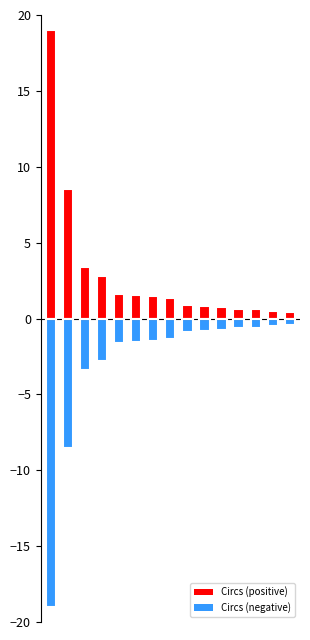

What is the sum of all Circs (positive) values?

44.4